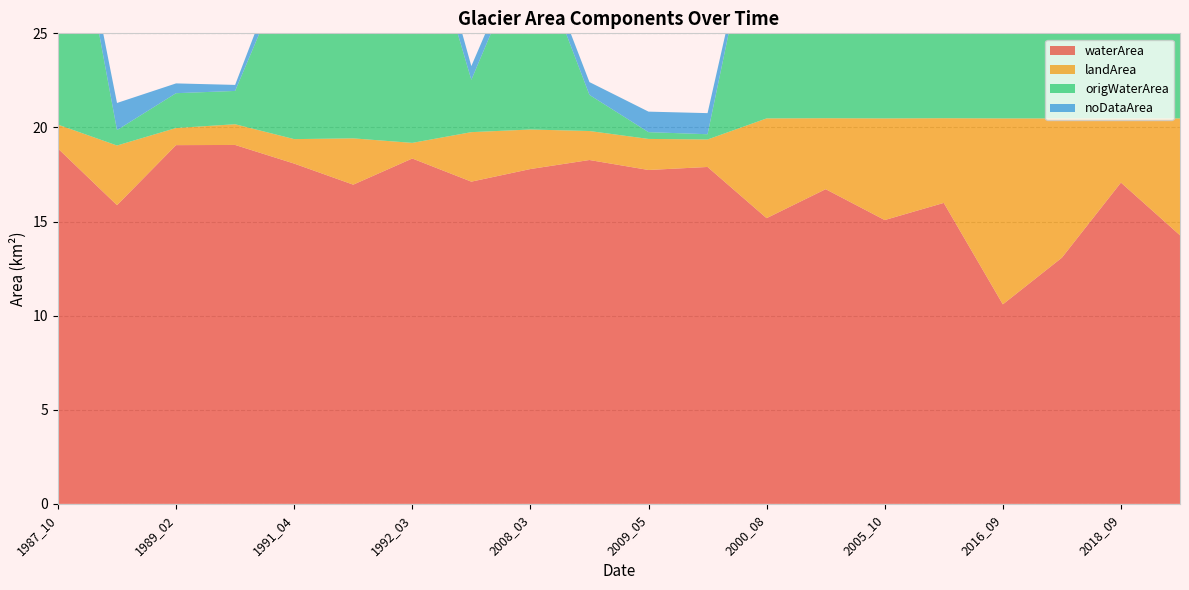

Reading left to right, transcribe all the data shown in this chart.

waterArea: 18.9	15.9	19.1	19.1	18.1	17.0	18.4	17.1	17.8	18.3	17.7	17.9	15.2	16.7	15.1	16.0	10.6	13.1	17.1	14.3
landArea: 1.3	3.2	0.9	1.1	1.3	2.5	0.8	2.6	2.1	1.5	1.6	1.5	5.3	3.8	5.4	4.5	9.9	7.4	3.4	6.2
origWaterArea: 16.6	0.8	1.9	1.8	10.0	11.6	14.0	2.8	10.1	1.9	0.4	0.3	14.2	16.7	15.0	15.8	9.8	12.4	16.6	13.9
noDataArea: 0.3	1.4	0.5	0.3	1.1	1.1	1.3	0.7	0.6	0.7	1.1	1.1	0.0	0.0	0.0	0.0	0.0	0.0	0.0	0.0